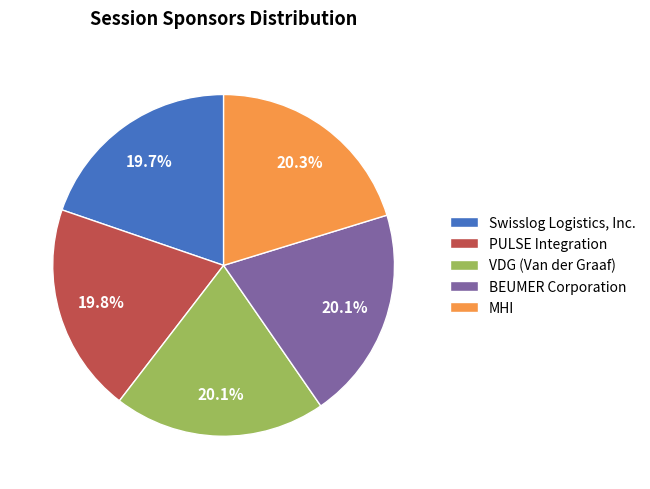

Combined, do Swisslog Logistics, Inc. and MHI account for over 50%?

No